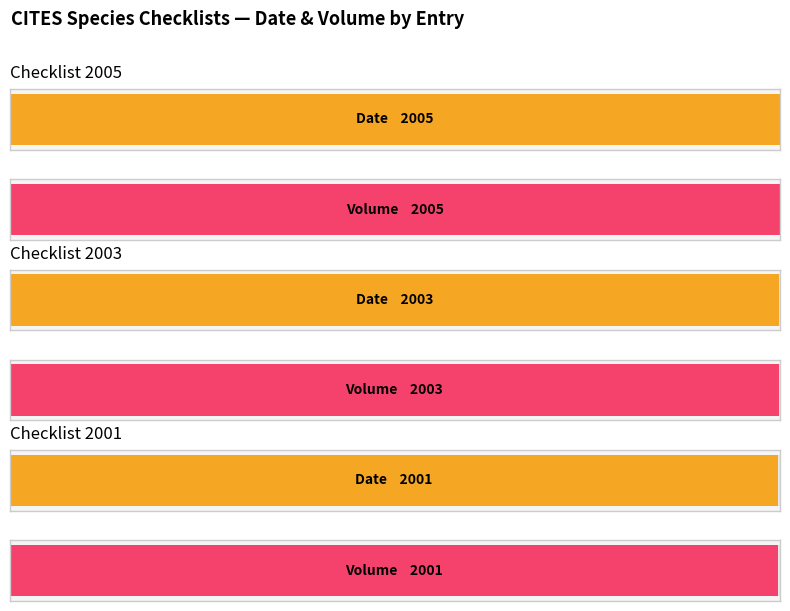

True or false: Volume has a value of 2003 at Checklist 2003.

True